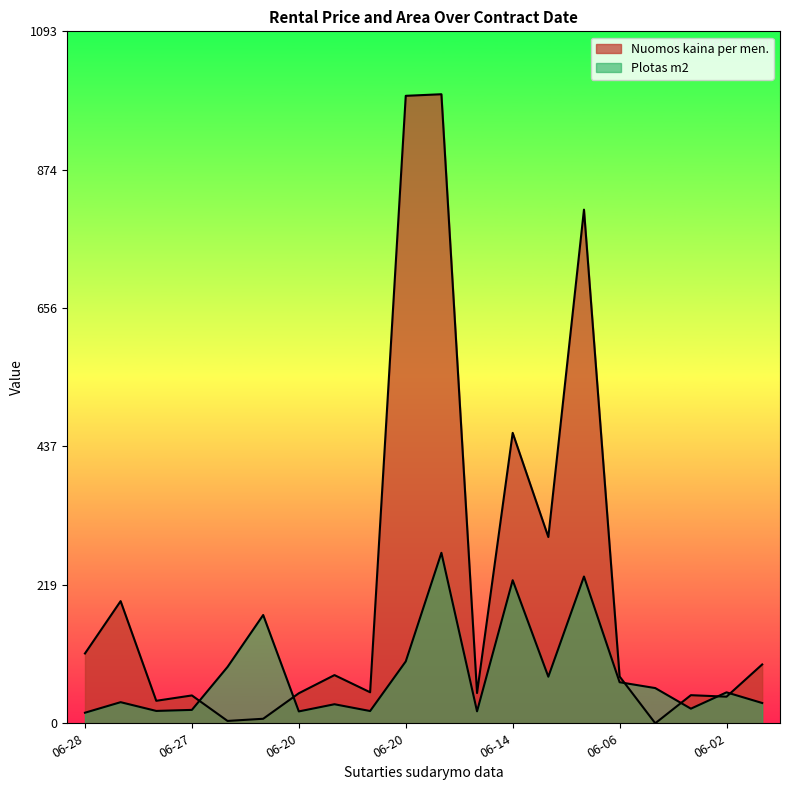

How many lines are shown in the chart?

2